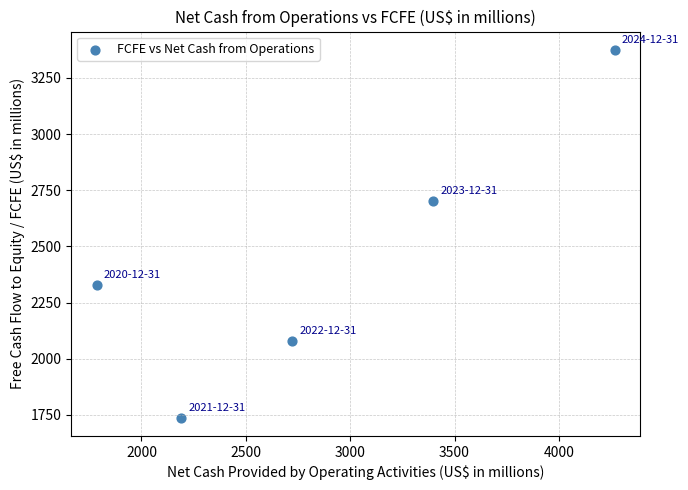

What is the range of X values (max minus min)?

2480